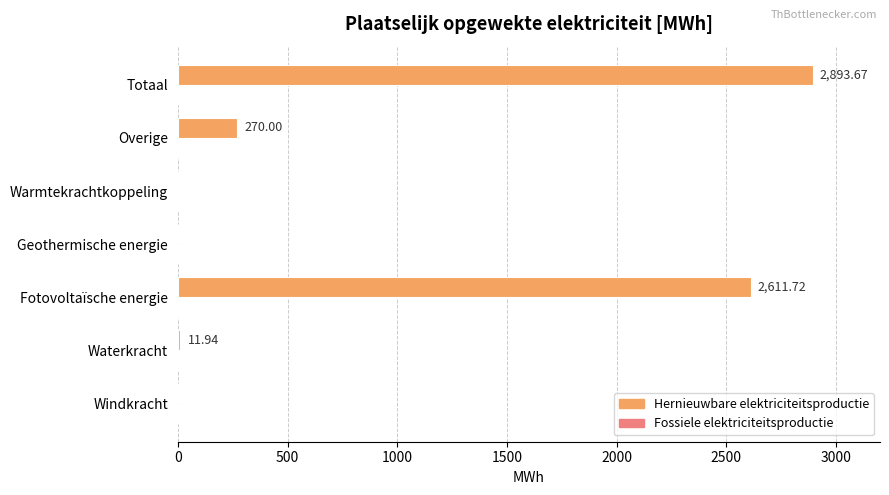

What is the change in value from Waterkracht to Fotovoltaïsche energie?

+2599.8